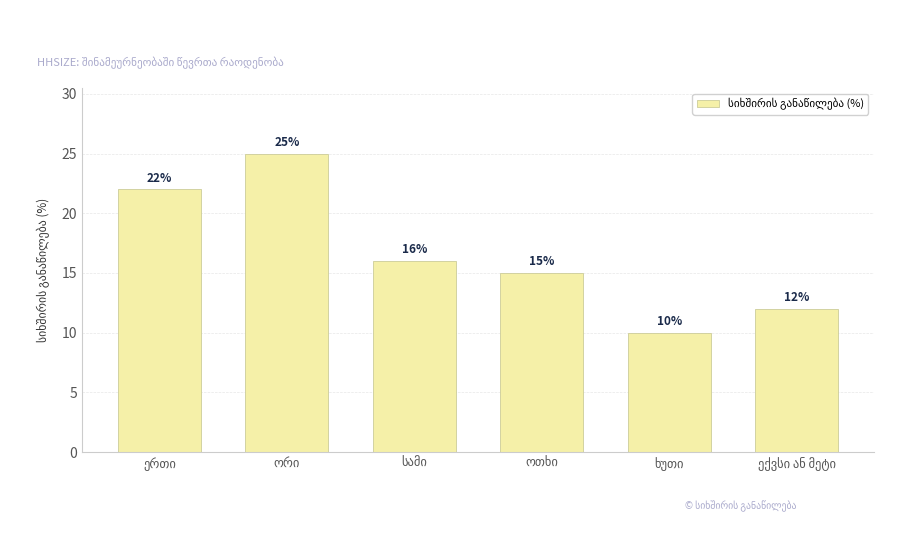

What is the average value?

17